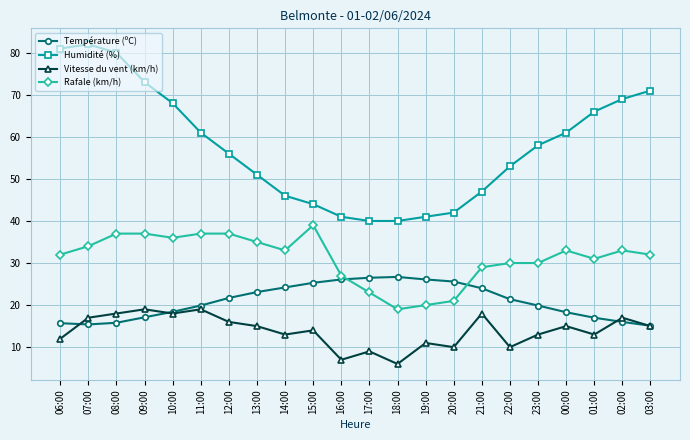

Does the chart display data point markers on the line(s)?

Yes